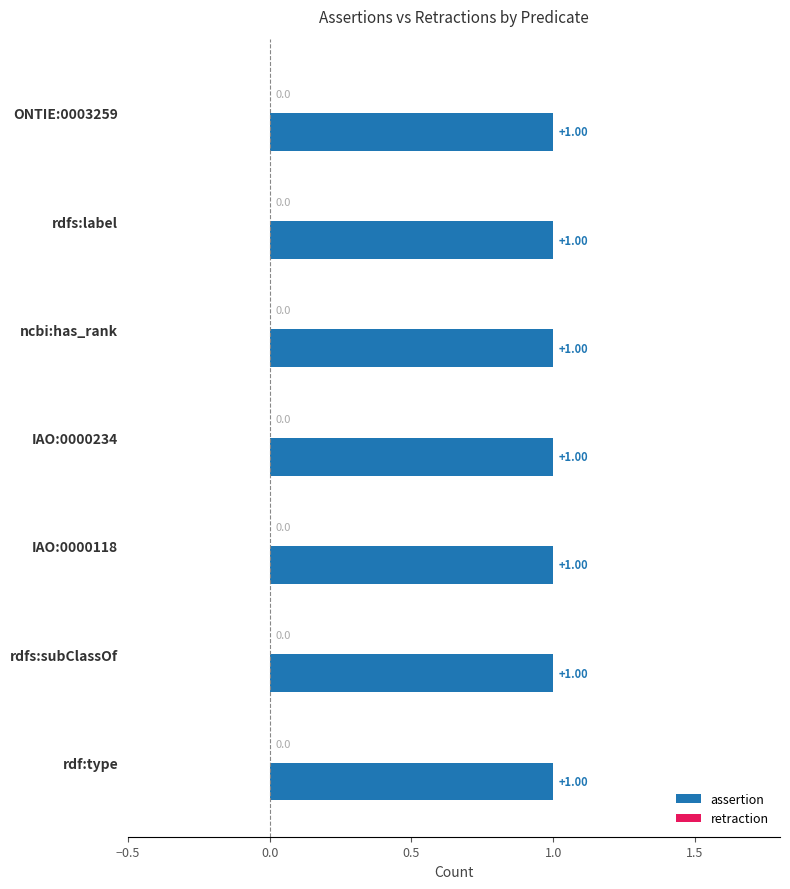

The retraction series shows 0 at rdf:type. True or false?

True